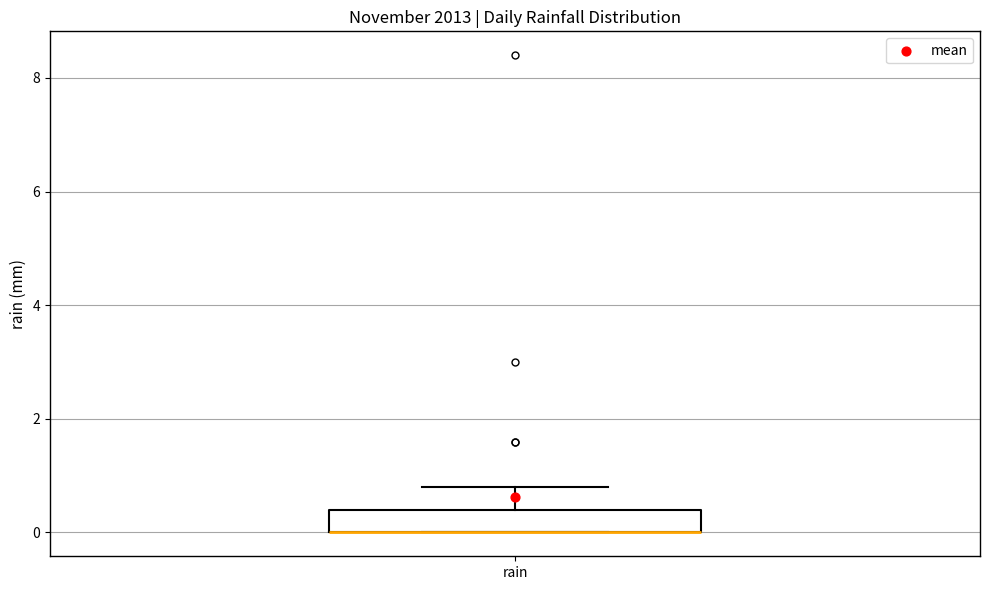

Read this box plot against the y-axis: the position of the median line, the range covered by the box, and the ends of both whiskers. The values are not printed on the chart, so give them approximately, as read against the axis.

median 0.0 (drawn on the box's lower edge), box 0.0 to 0.4, whiskers 0.0 to 0.8